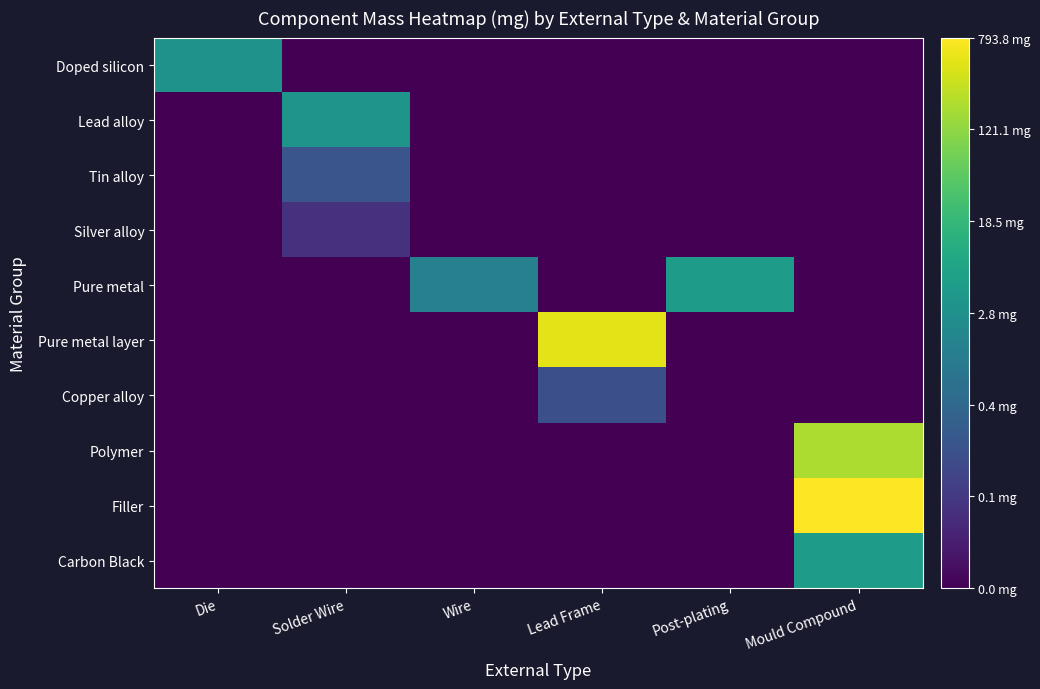

What is the minimum value shown in the chart?

-2.0